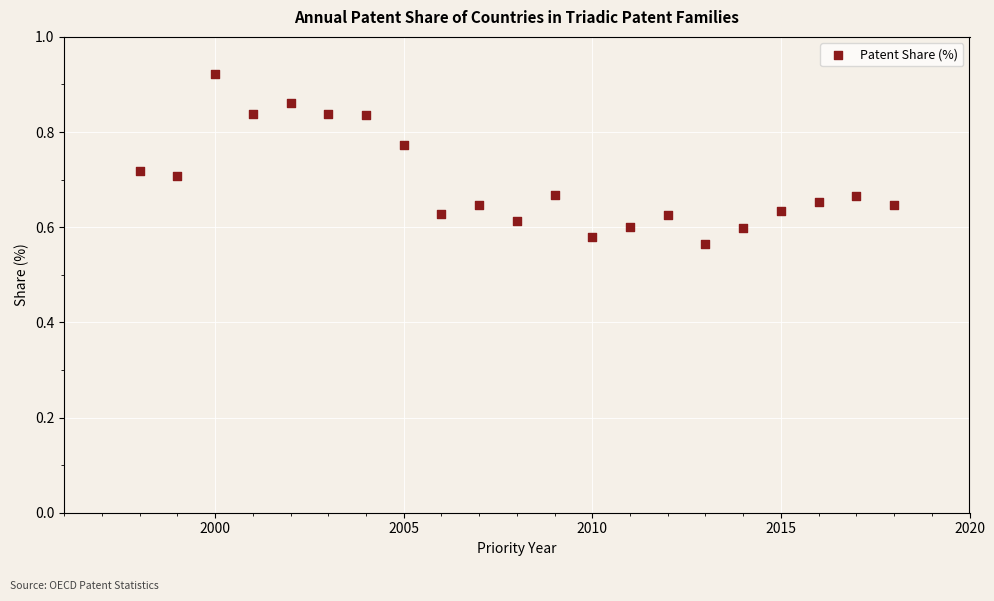

What is the range of Y values (max minus min)?

0.4